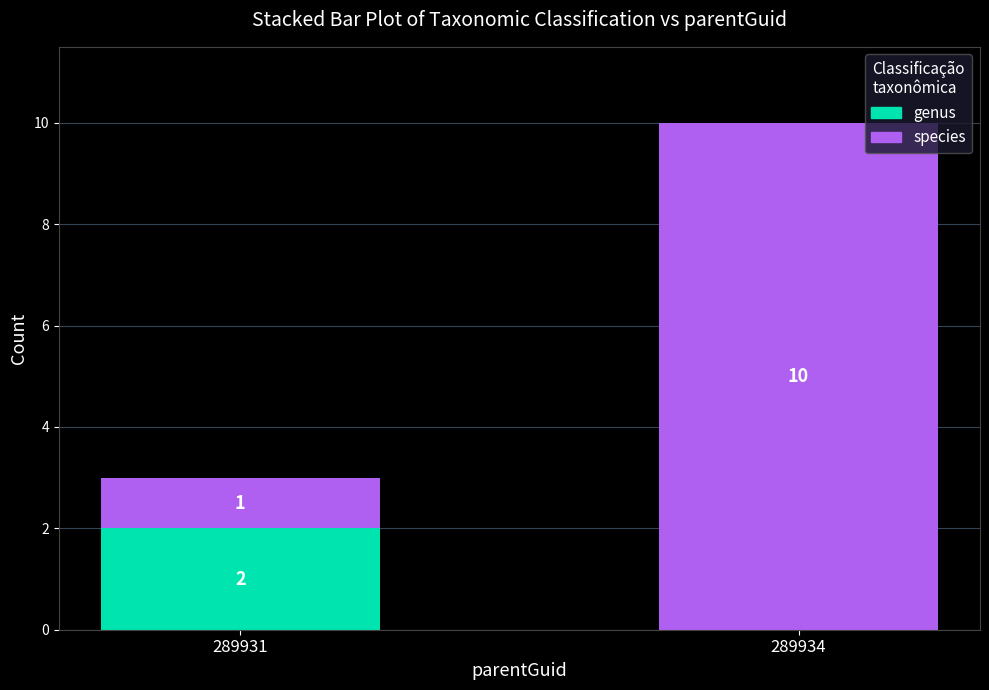

What is the total value across all series at 289931?

3